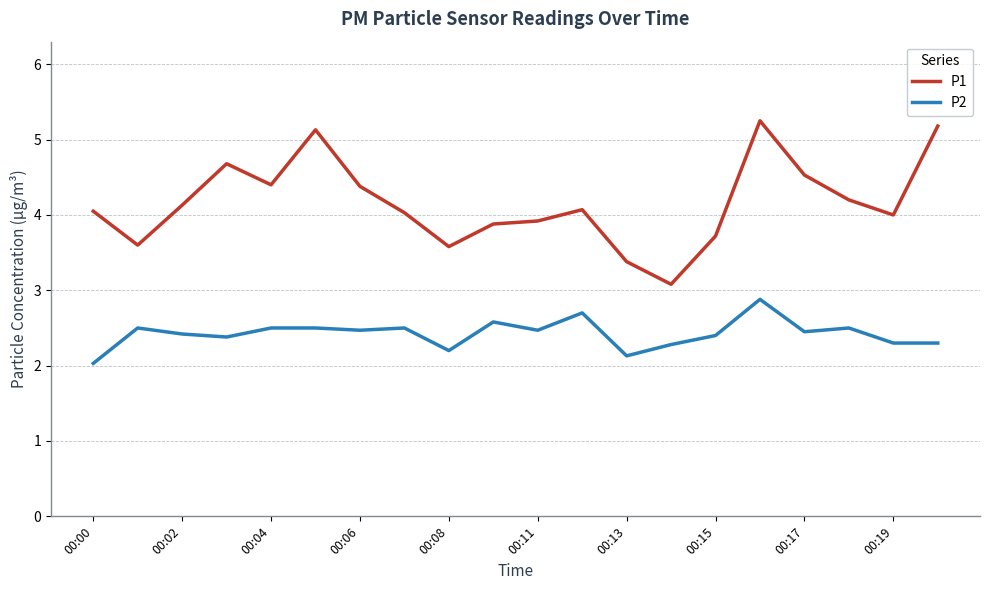

Which series has the widest spread of values?

P1